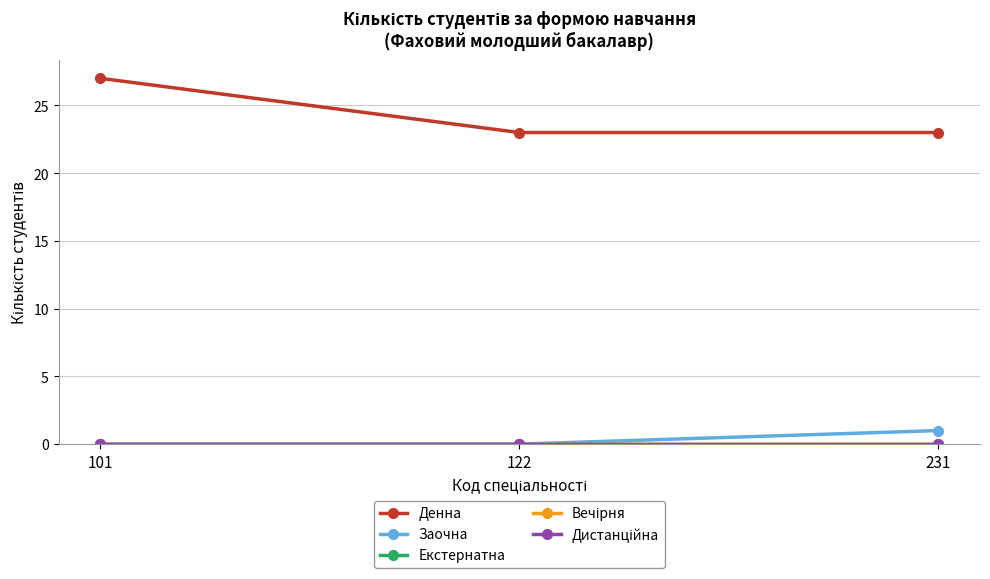

Reading left to right, transcribe all the data shown in this chart.

Денна: 27	23	23
Заочна: 0	0	1
Екстернатна: 0	0	0
Вечірня: 0	0	0
Дистанційна: 0	0	0